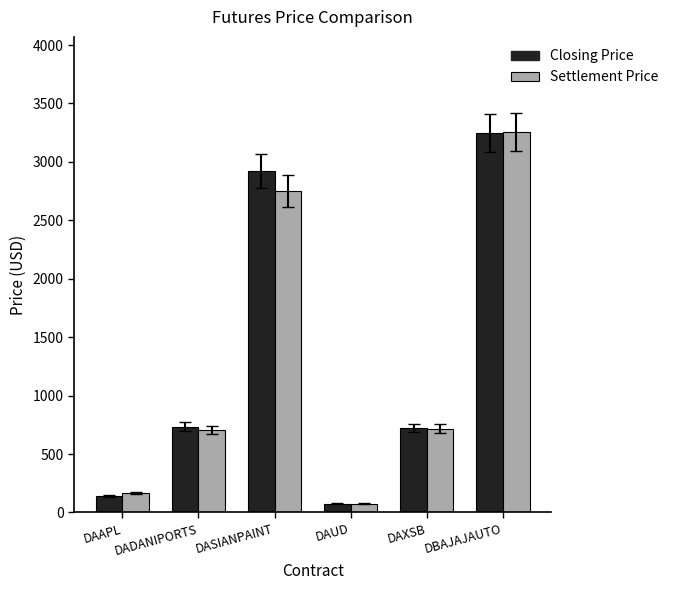

At which label does Closing Price first exceed 734?

DADANIPORTS